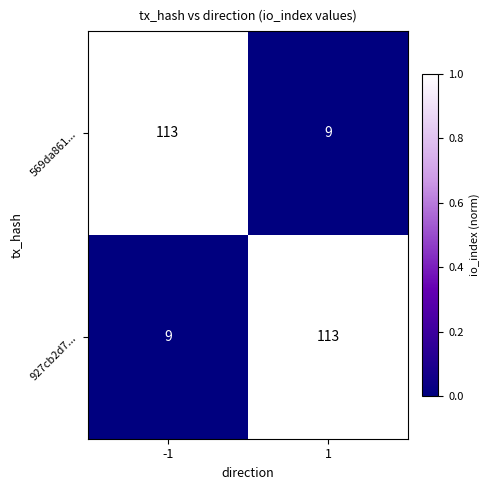

Rank the series at -1 from highest to lowest value.

569da861..., 927cb2d7...